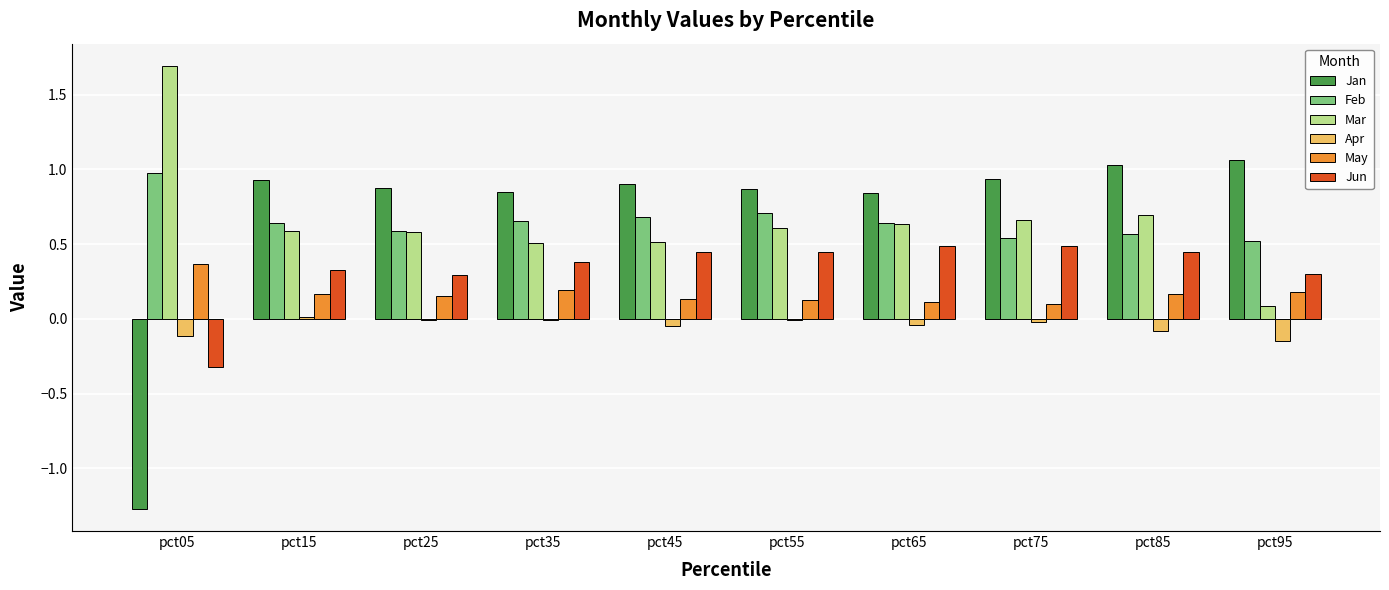

Is the value of Jun at pct25 greater than the value of Mar at pct35?

No